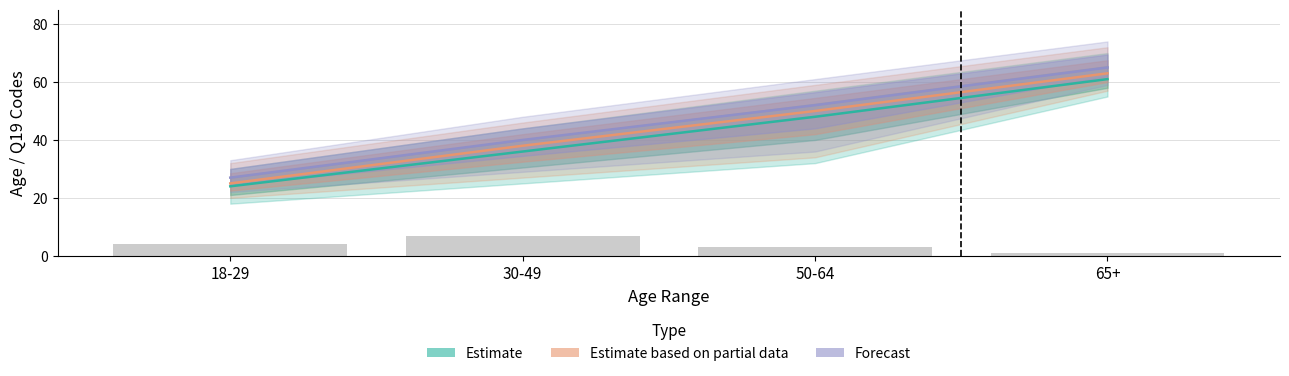

Reading left to right, list all the values displayed in this chart.

Estimate: 24	36	48	61
Estimate based on partial data: 25	38	50	63
Forecast: 27	40	52	65